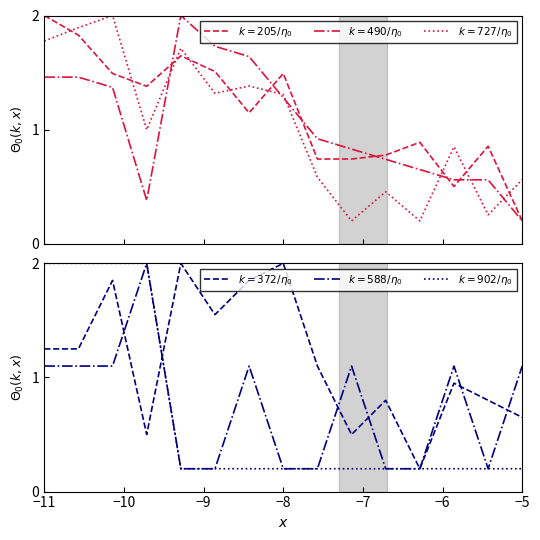

What is the average value of the k = 588/\eta_0 series?

0.7